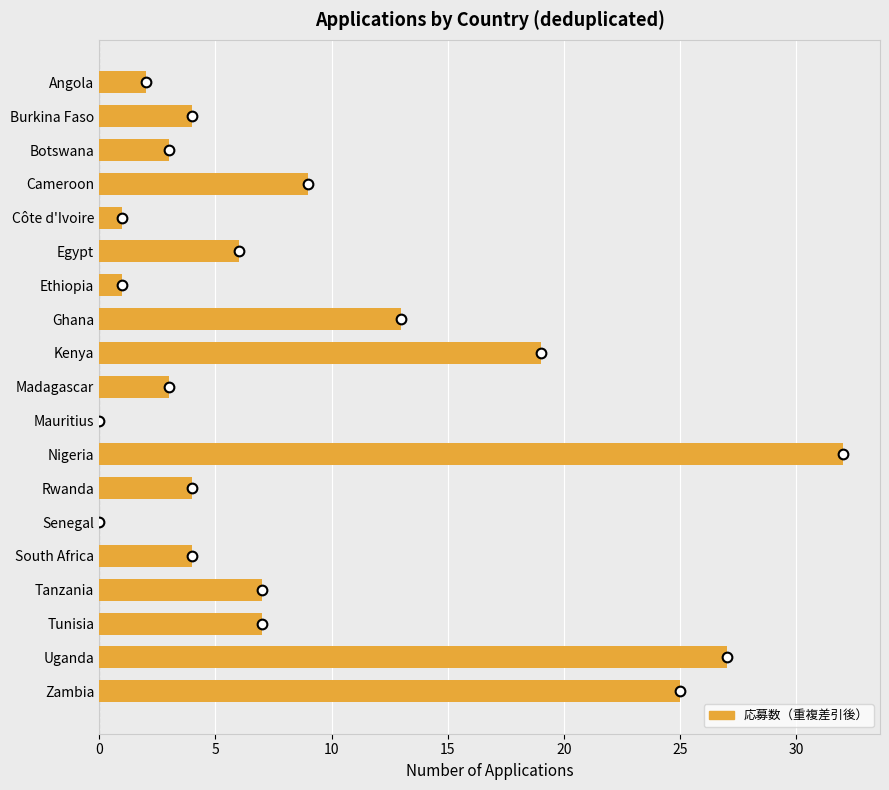

What is the maximum value shown in the chart?

32